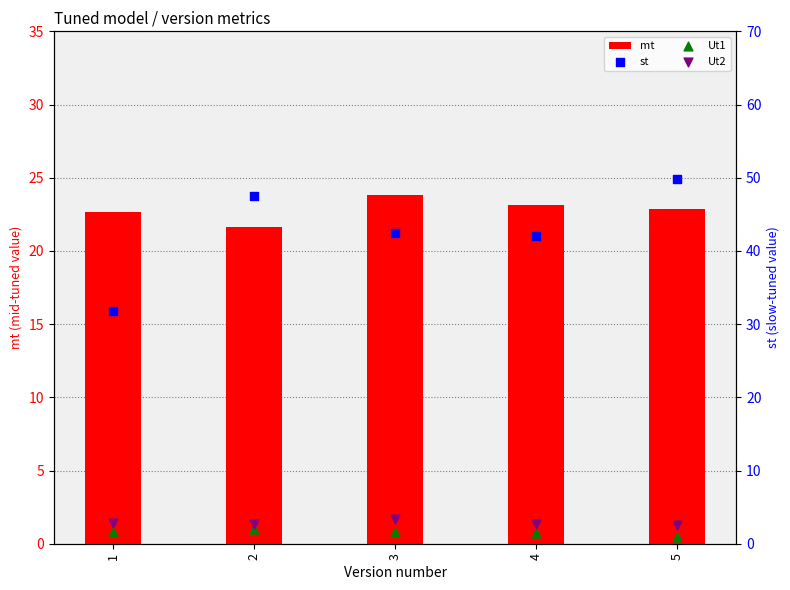

Which series has the largest Y range (max minus min)?

st